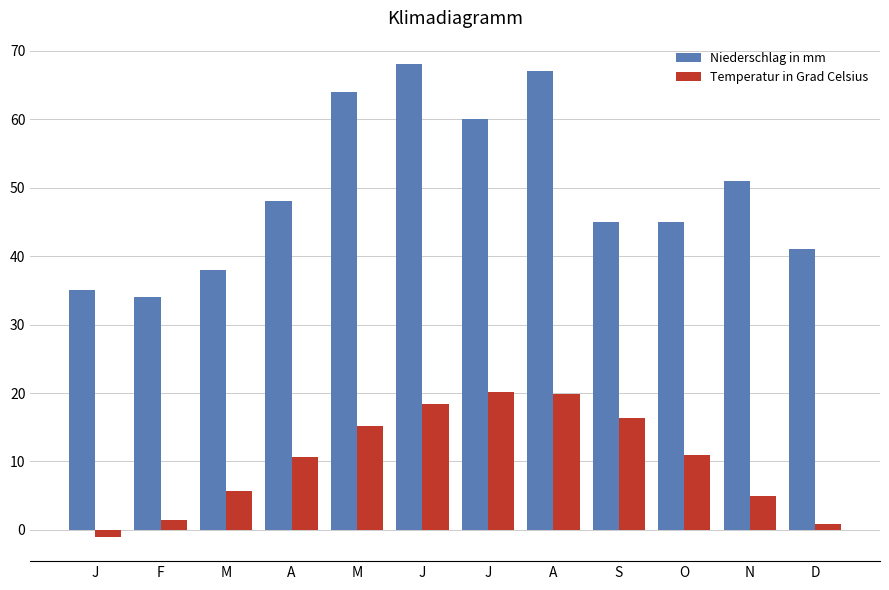

What is the maximum value for Temperatur in Grad Celsius?

20.2